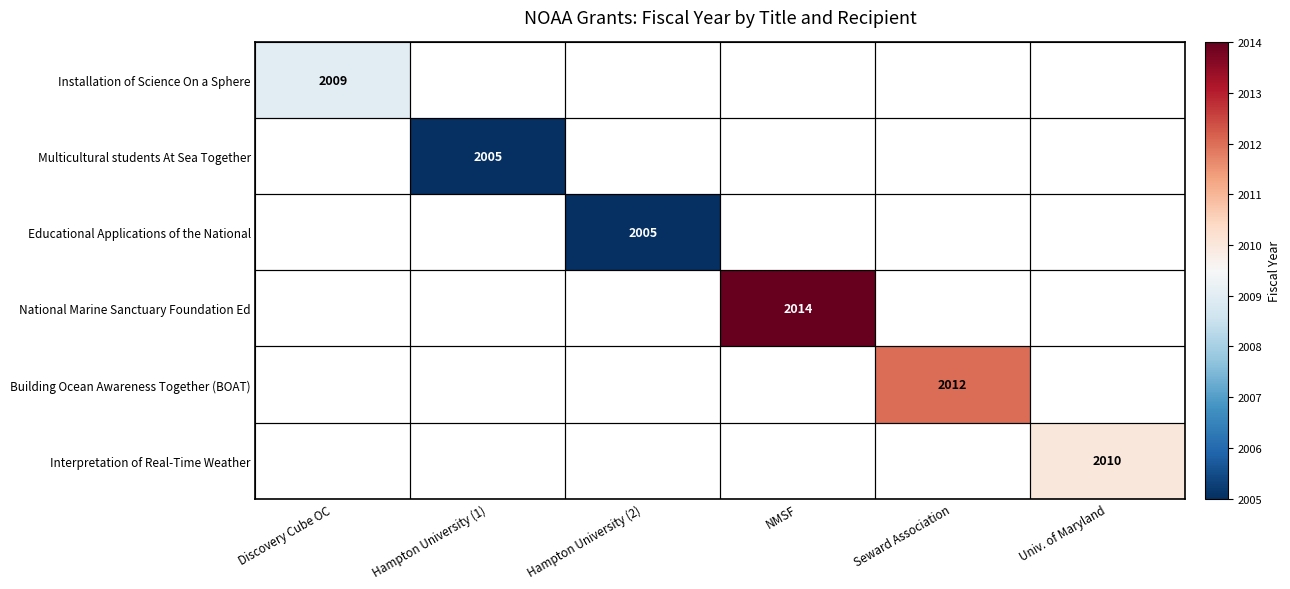

Which has a higher value, Discovery Cube OC or Univ. of Maryland?

Univ. of Maryland